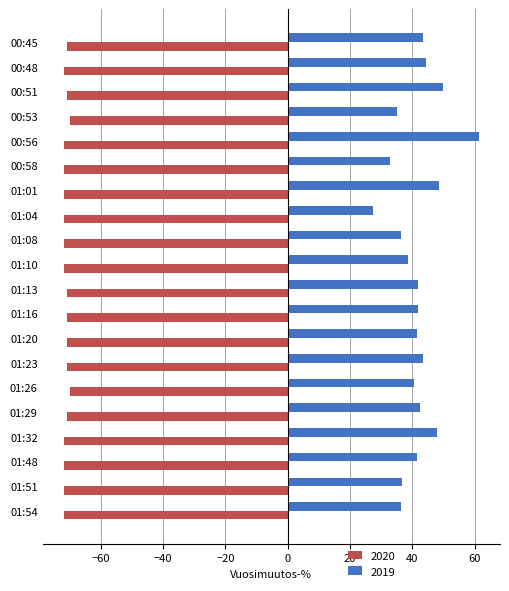

List the series in order of their peak value, highest first.

2019, 2020